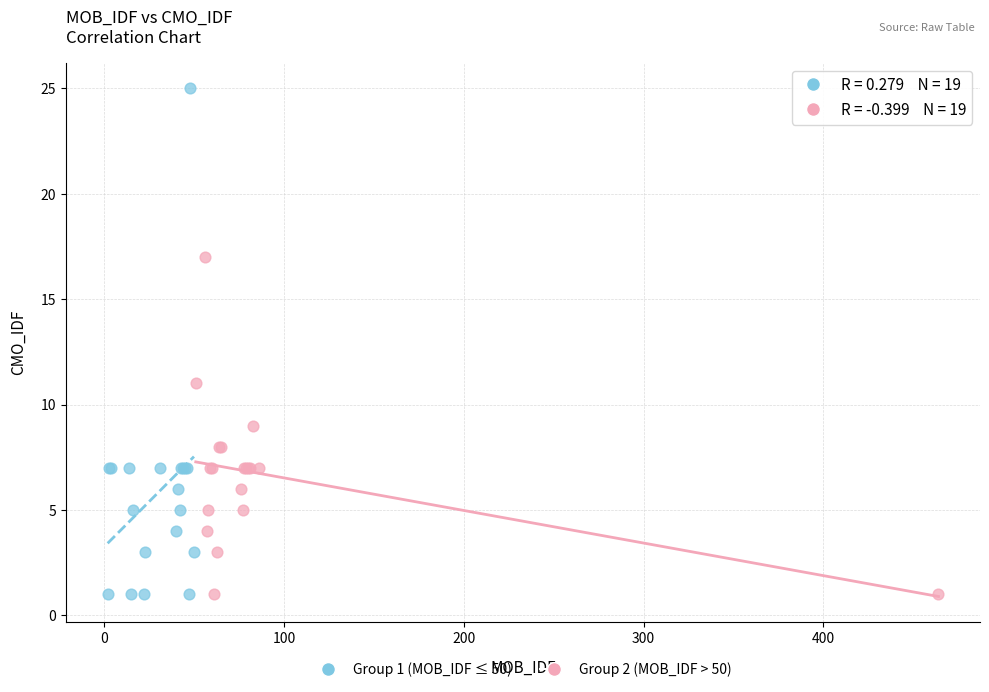

Which series has the largest Y range (max minus min)?

Group 1 (MOB_IDF ≤ 50)